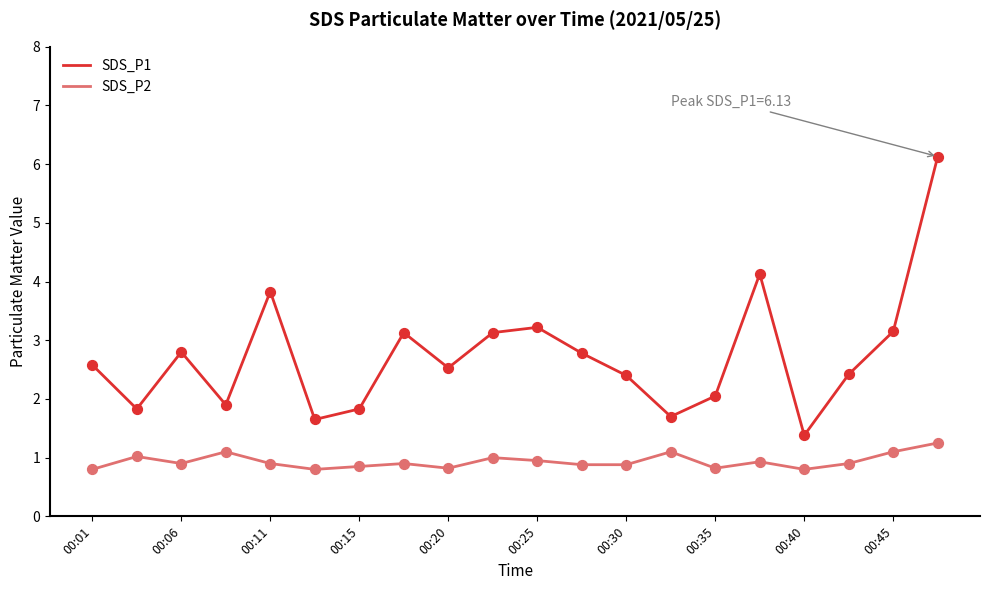

Which series has the widest spread of values?

SDS_P1